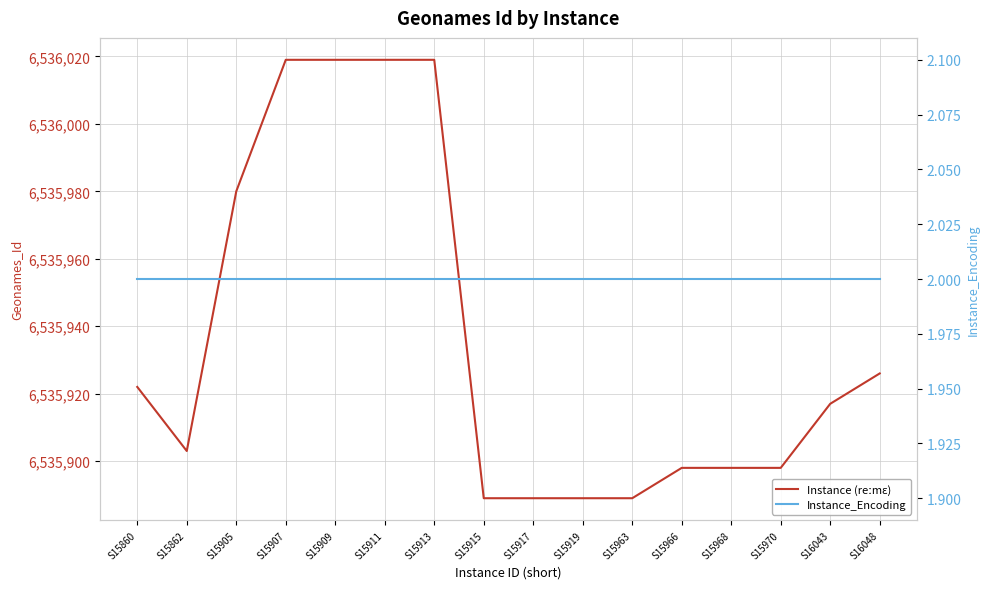

What are all the series names shown in the legend?

Instance (reːmɛ), Instance_Encoding